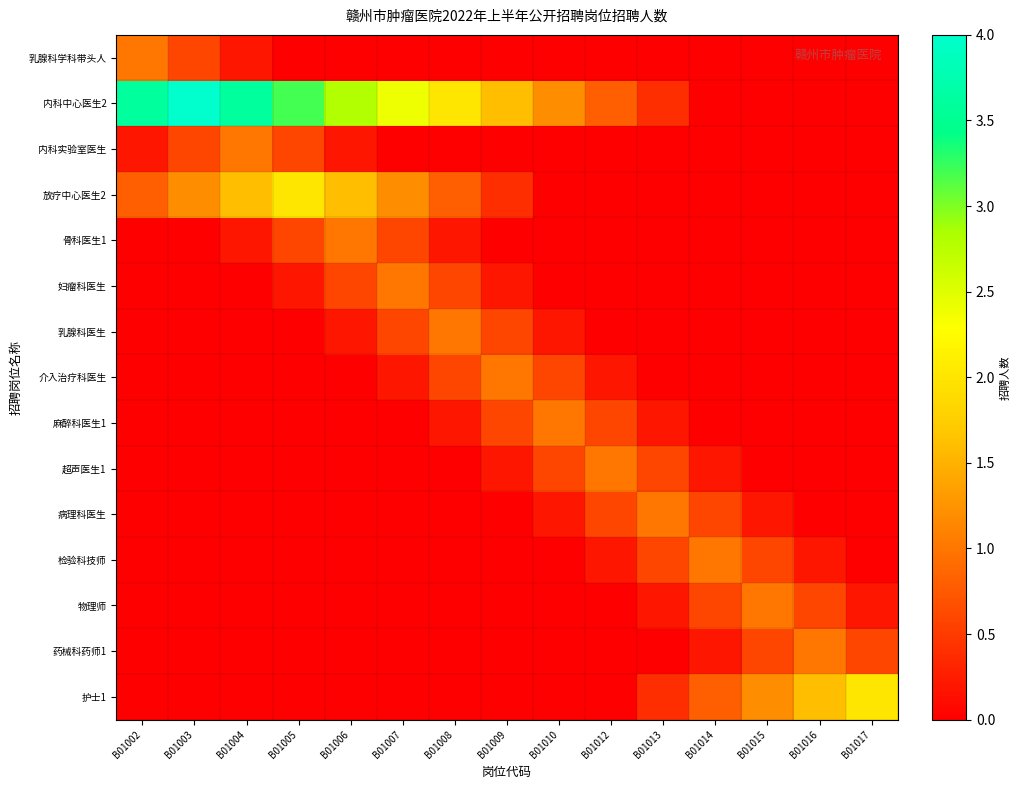

Rank the series at B01007 from lowest to highest value.

乳腺科学科带头人, 内科实验室医生, 麻醉科医生1, 超声医生1, 病理科医生, 检验科技师, 物理师, 药械科药师1, 护士1, 介入治疗科医生, 骨科医生1, 乳腺科医生, 妇瘤科医生, 放疗中心医生2, 内科中心医生2